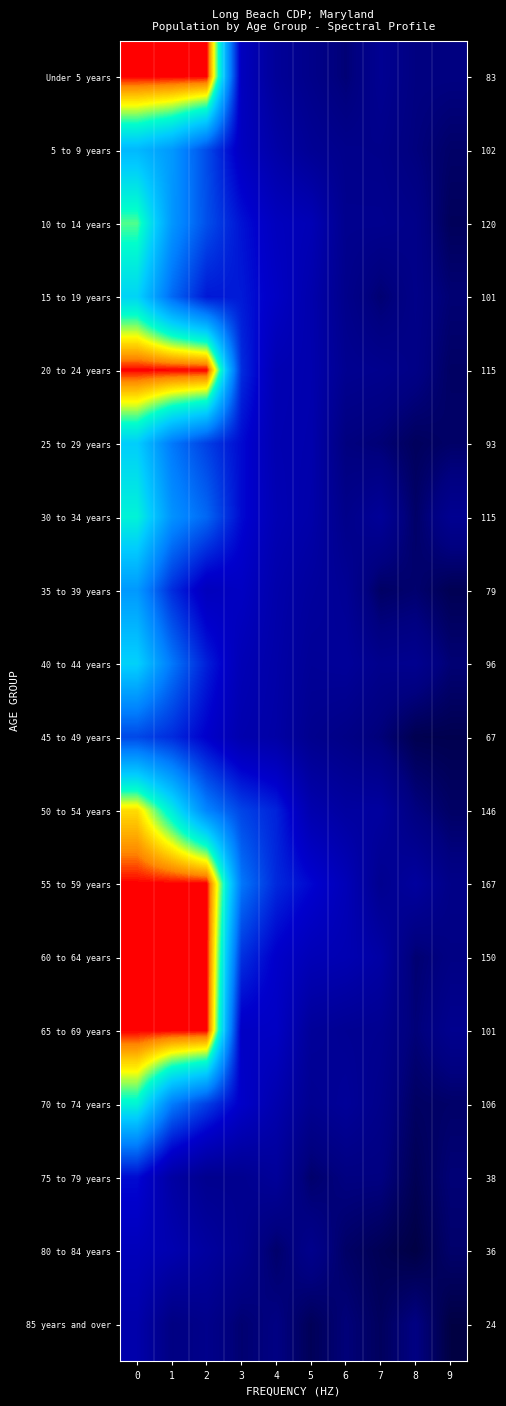

Which has a higher value, 8 or 1?

1